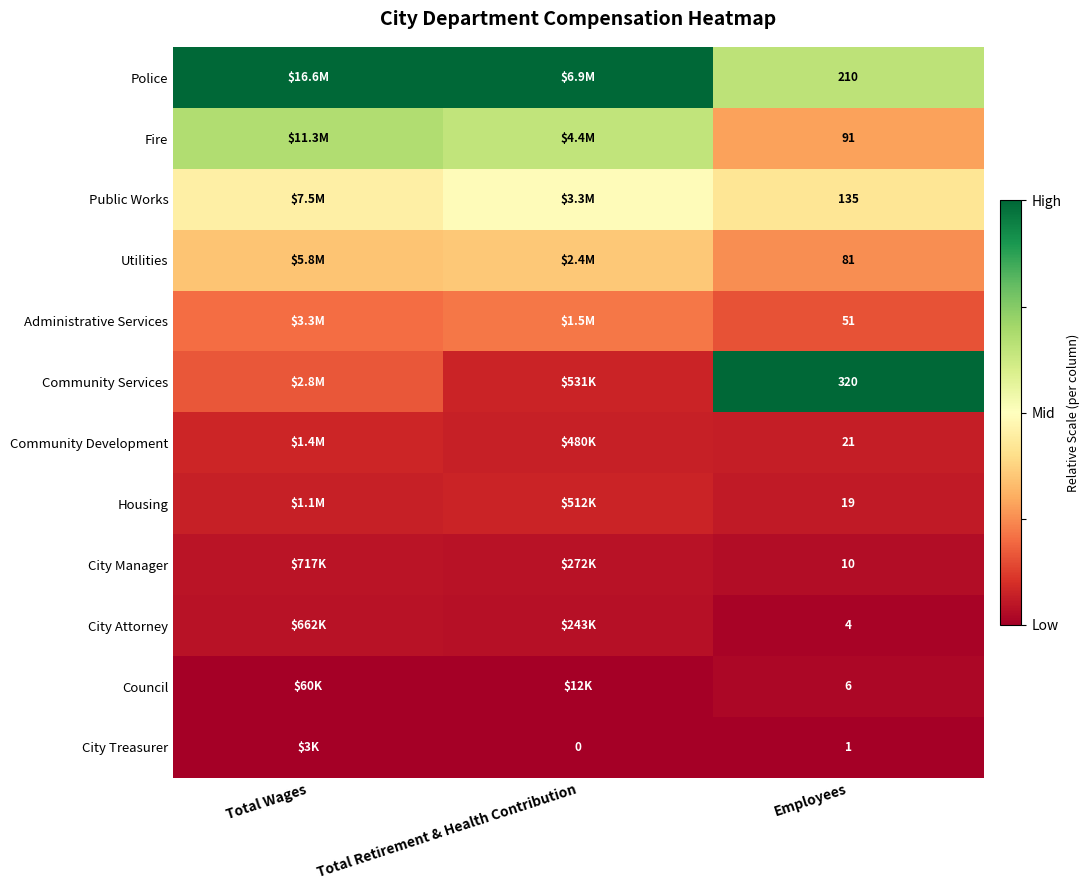

Rank the series at Employees from highest to lowest value.

Community Services, Police, Public Works, Fire, Utilities, Administrative Services, Community Development, Housing, City Manager, Council, City Attorney, City Treasurer